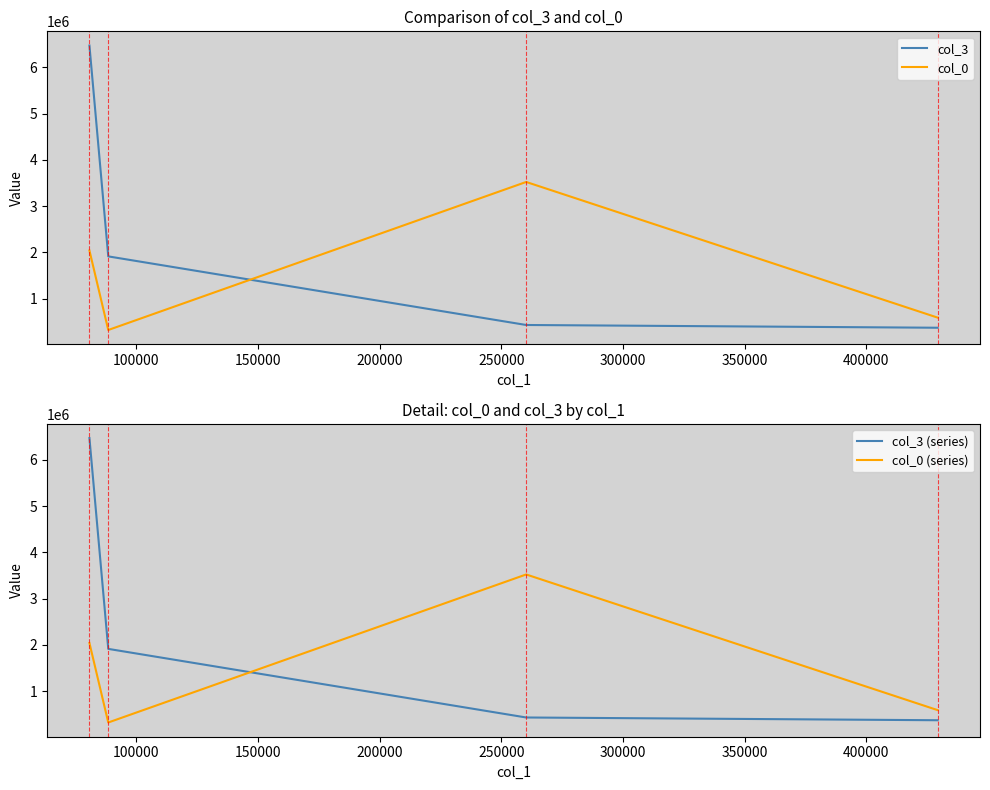

What is the maximum value for col_0?

3522523.7